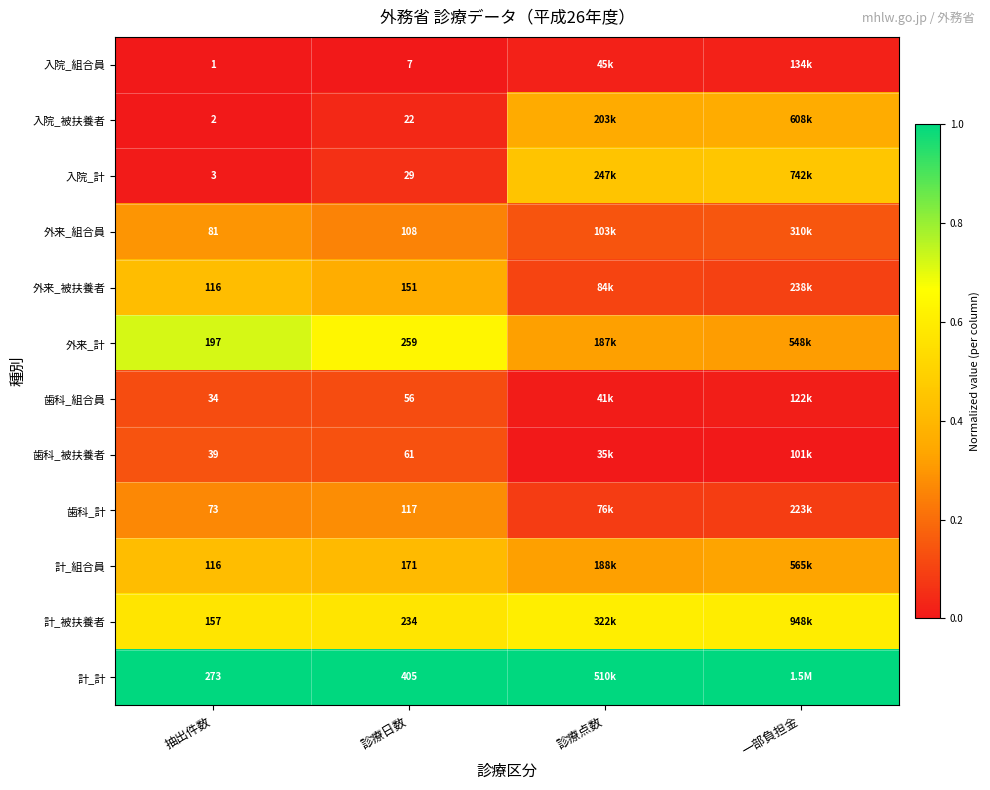

What is the difference between the second highest and minimum values in the 歯科_組合員 series?

0.1